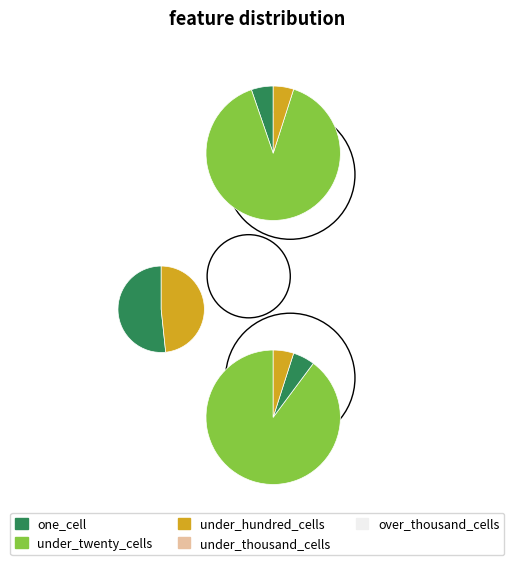

To the nearest percent, what is the average slice percentage?

20%